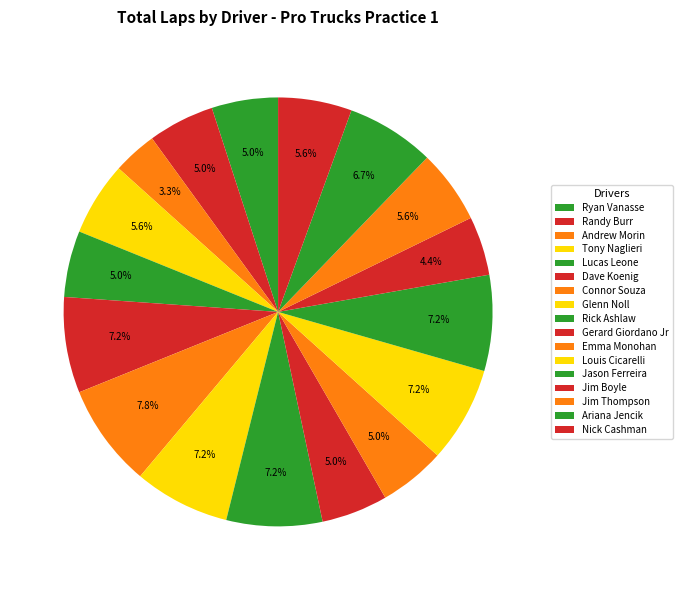

Is Randy Burr the majority of the pie?

No